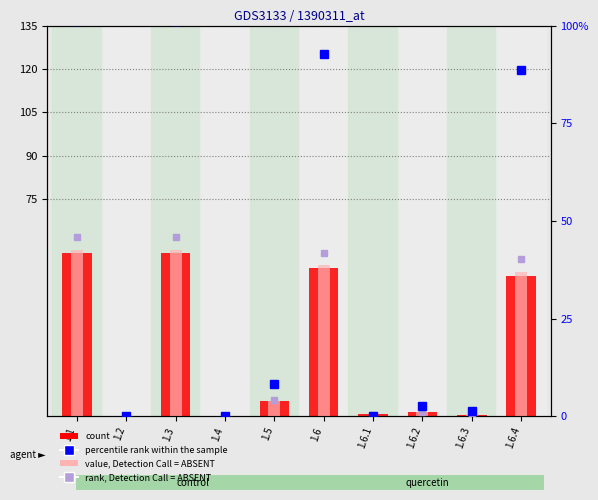

At which label is count closest to 28?

1.6.4